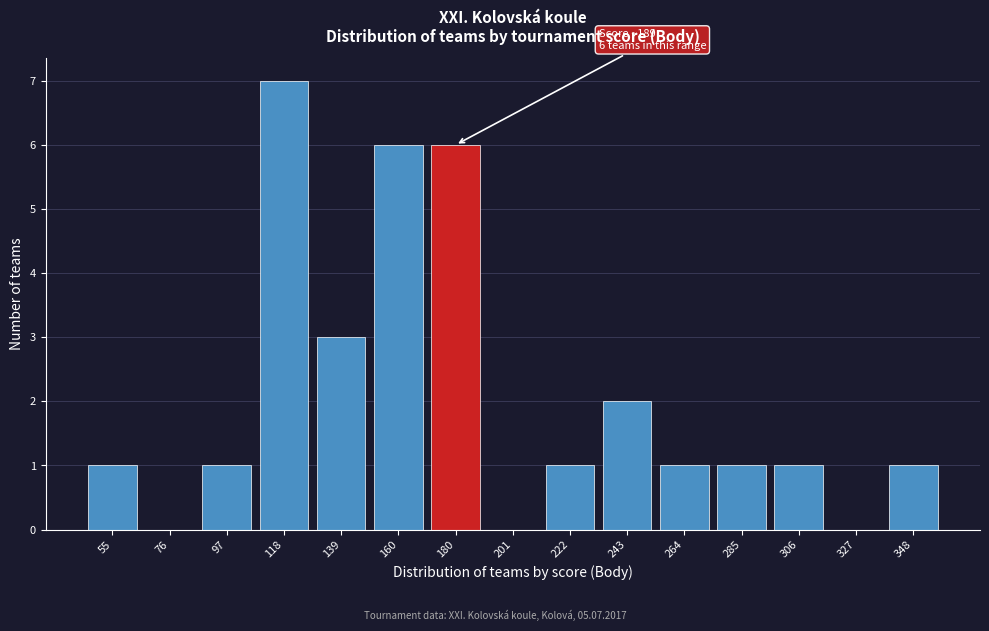

Reading left to right, list all the values displayed in this chart.

55=1	76=0	97=1	118=7	139=3	160=6	180=6	201=0	222=1	243=2	264=1	285=1	306=1	327=0	348=1